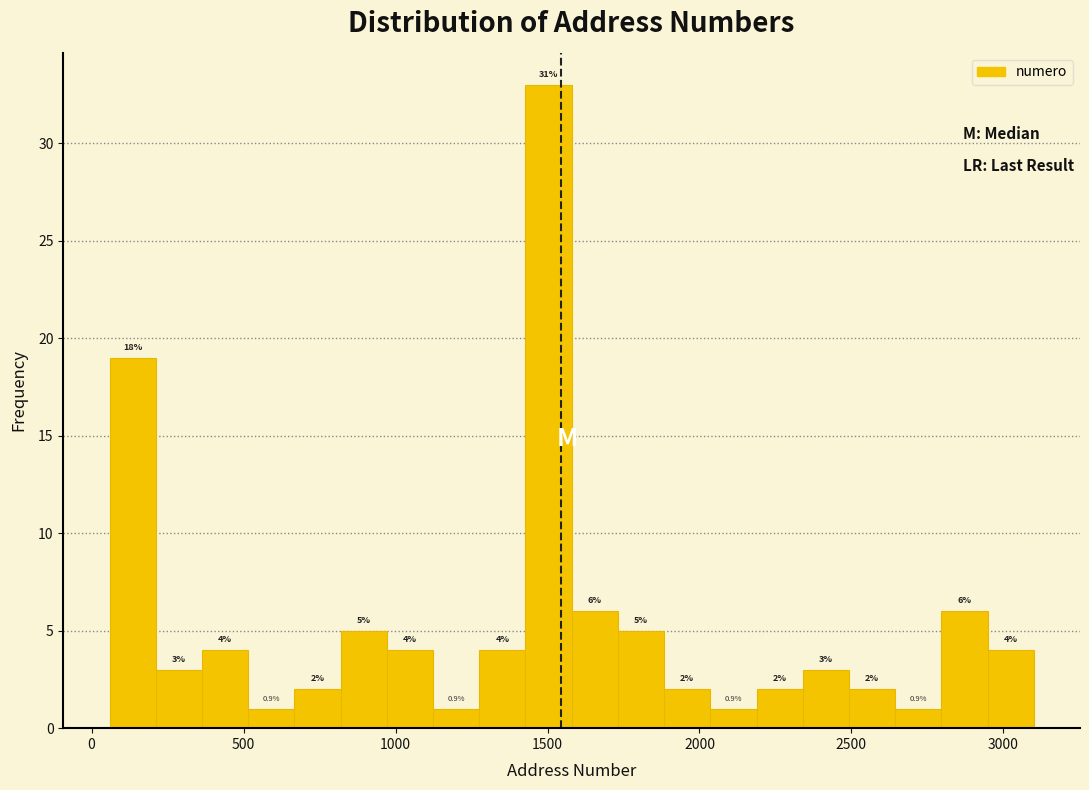

Around what value on the x-axis is the tallest bar? Give the approximate position of its centre, as read against the axis.

1500